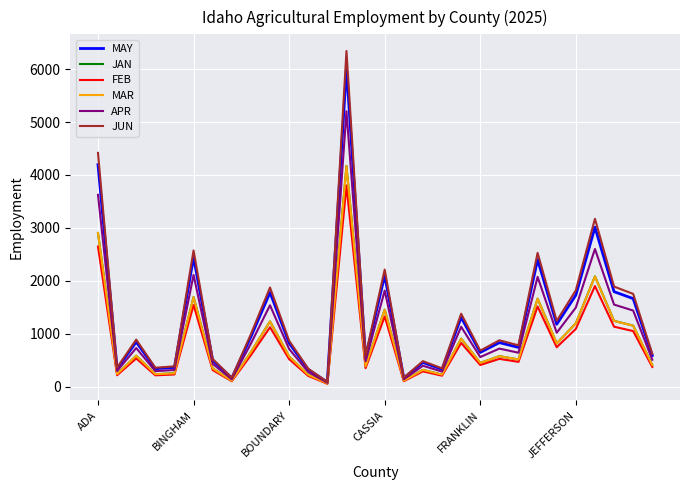

What is the greatest value displayed?

6343